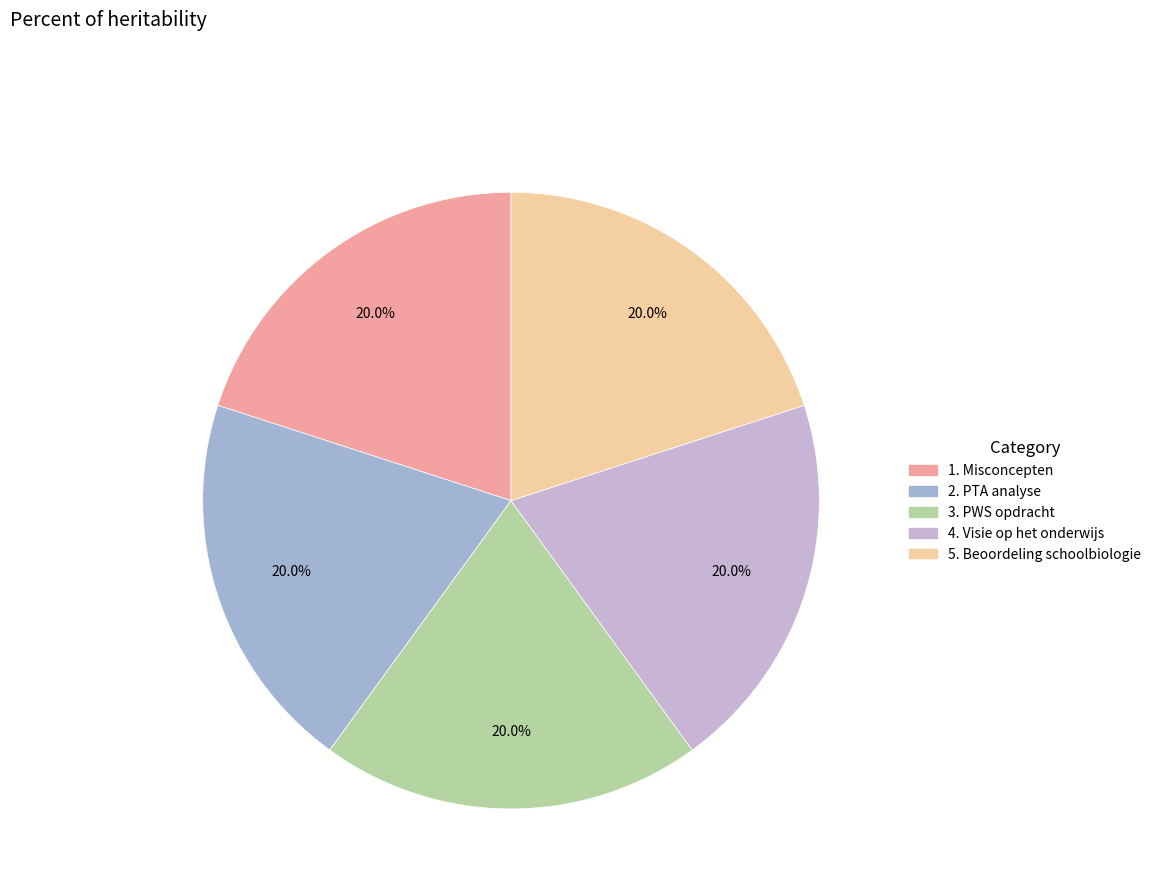

Count the number of slices in the pie.

5